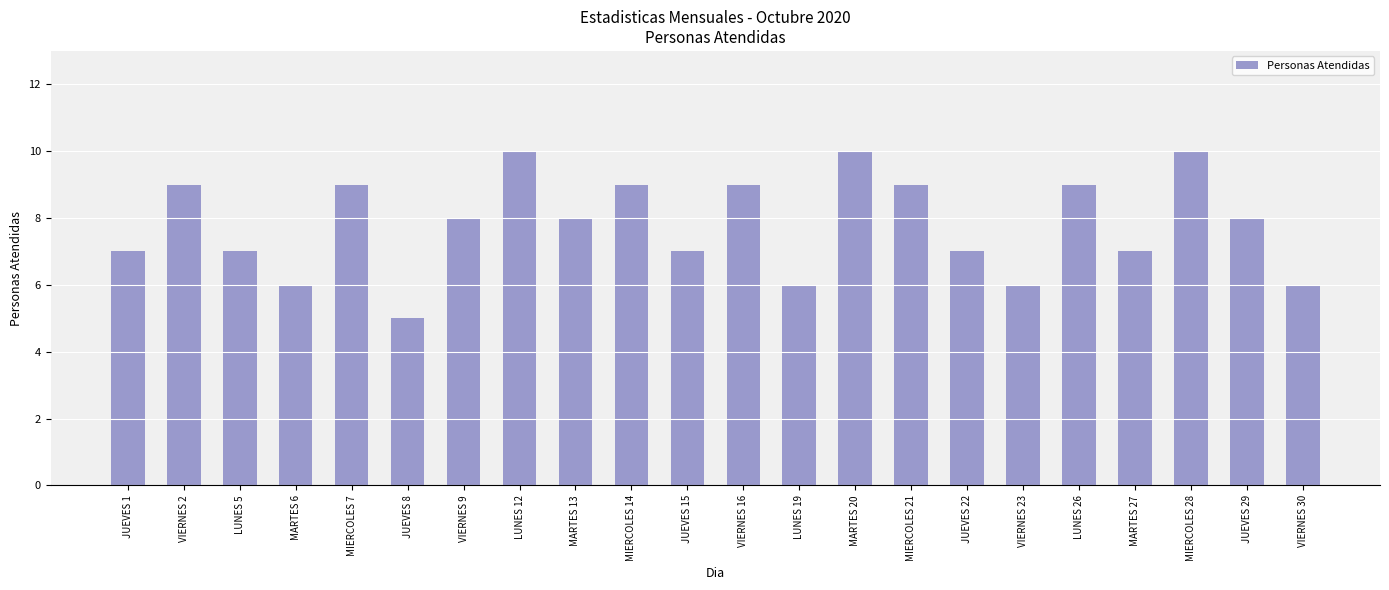

What is the average value?

8